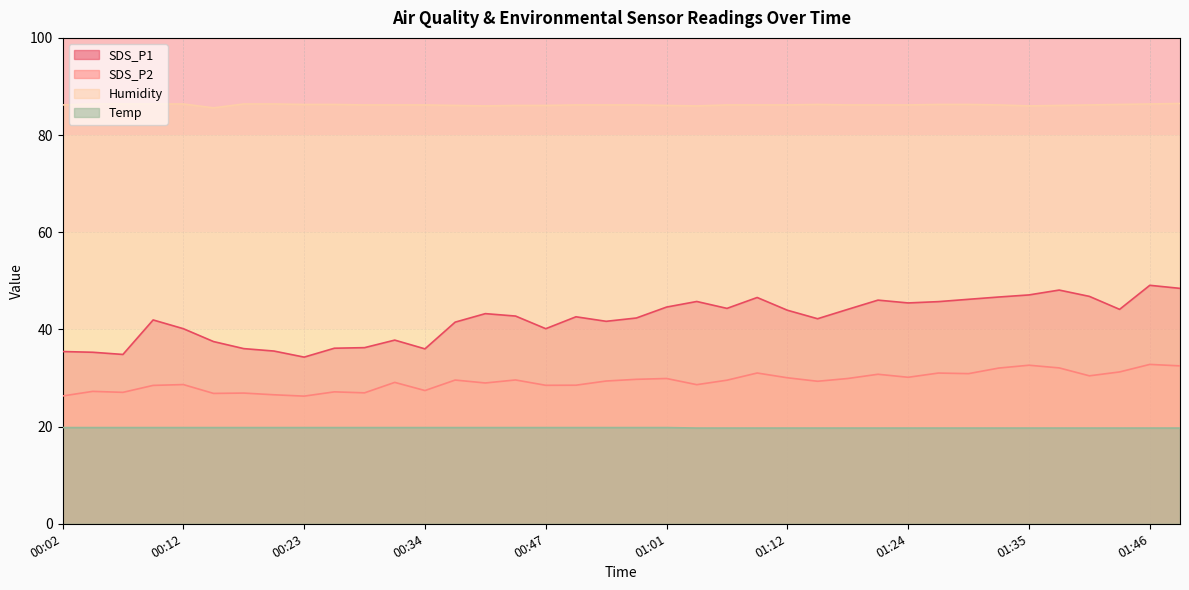

Reading right to left, list all the values displayed in this chart.

SDS_P1: 48.5	49.1	44.1	46.8	48.1	47.1	46.7	46.2	45.7	45.5	46.0	44.1	42.2	44.0	46.6	44.3	45.8	44.6	42.4	41.7	42.6	40.1	42.8	43.2	41.5	36.0	37.8	36.2	36.1	34.3	35.5	36.0	37.5	40.1	42.0	34.9	35.3	35.5
SDS_P2: 32.5	32.8	31.2	30.4	32.1	32.6	32.0	30.9	31.0	30.1	30.8	29.9	29.3	30.1	31.0	29.6	28.6	29.9	29.7	29.4	28.5	28.5	29.6	29.0	29.6	27.4	29.1	26.9	27.1	26.3	26.6	26.9	26.8	28.6	28.5	27.1	27.2	26.3
Humidity: 86.5	86.4	86.3	86.2	86.1	86.0	86.2	86.3	86.3	86.2	86.2	86.2	86.3	86.2	86.2	86.2	86.0	86.1	86.2	86.2	86.2	86.1	86.1	86.0	86.1	86.2	86.2	86.2	86.3	86.3	86.4	86.4	85.6	86.4	86.4	86.4	86.4	86.2
Temp: 19.7	19.7	19.7	19.7	19.7	19.7	19.7	19.7	19.7	19.7	19.7	19.7	19.7	19.7	19.7	19.7	19.7	19.8	19.8	19.8	19.8	19.8	19.8	19.8	19.8	19.8	19.8	19.8	19.8	19.8	19.8	19.8	19.8	19.8	19.8	19.8	19.8	19.8